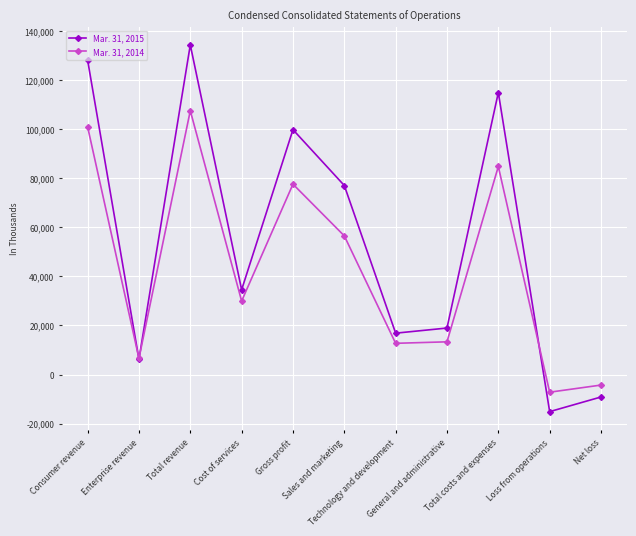

What is the total value across all series at Enterprise revenue?

12798